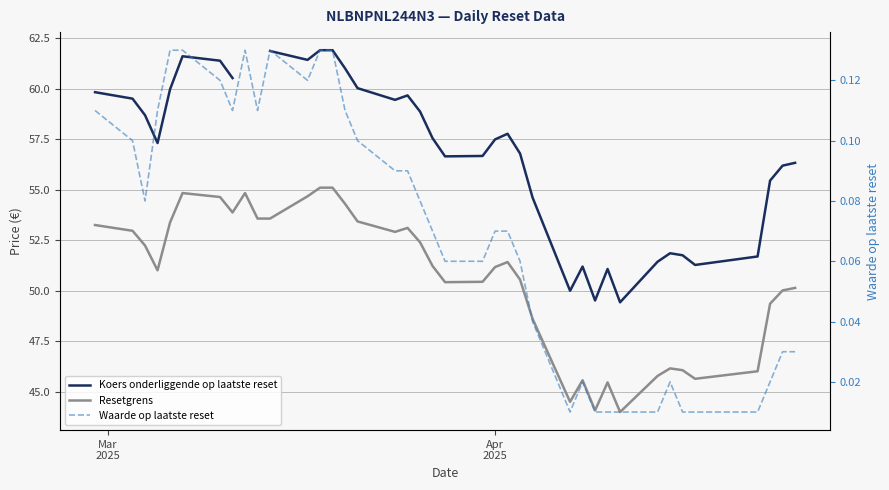

Where does the Resetgrens series first go above 51?

Mar
2025